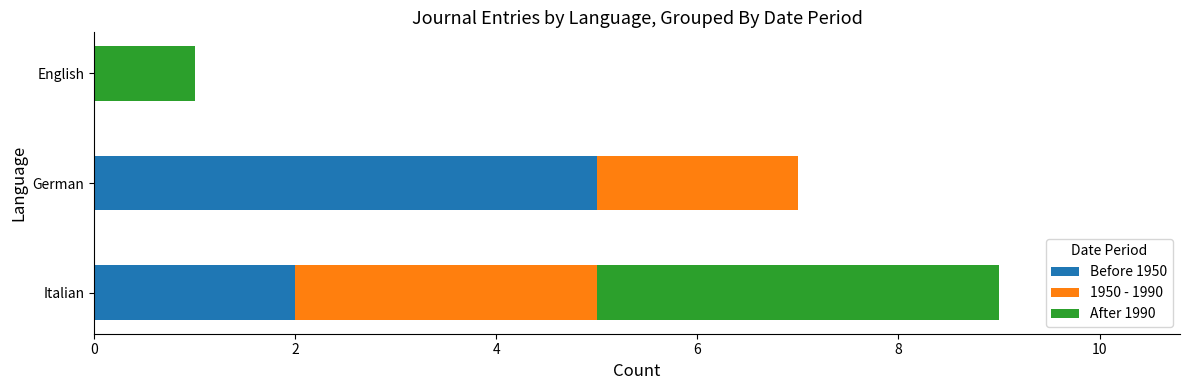

At which category is the sum across all series the highest?

Italian